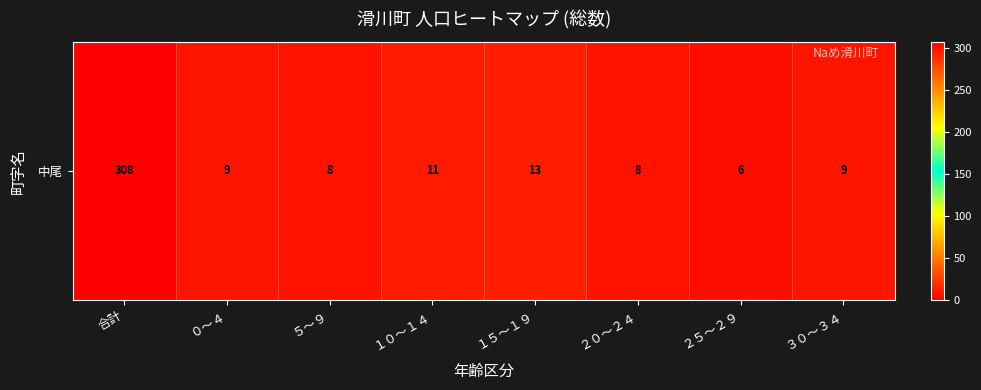

List the labels in order of value, smallest first.

２５～２９, ５～９, ２０～２４, ０～４, ３０～３４, １０～１４, １５～１９, 合計